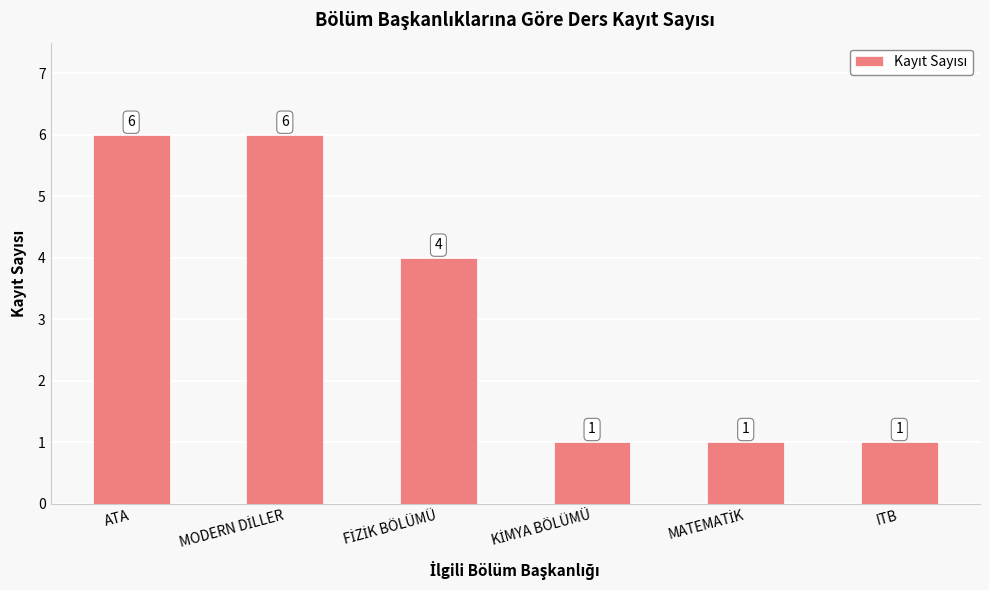

How many values are below 4?

3